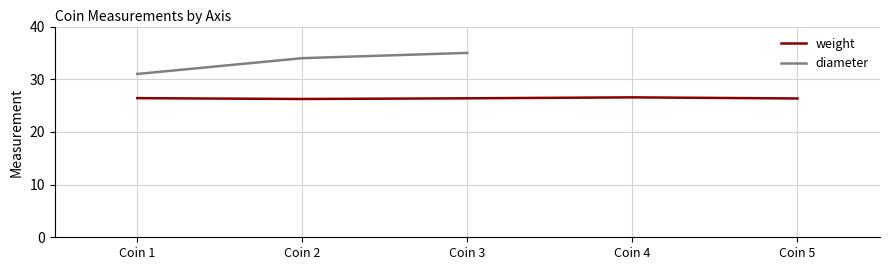

The weight series shows 26.4 at Coin 3. True or false?

True